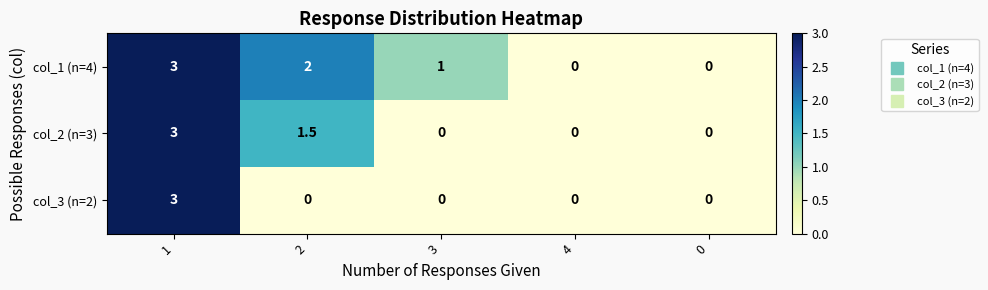

At 2, list the series in order from largest to smallest.

col_1 (n=4), col_2 (n=3), col_3 (n=2)